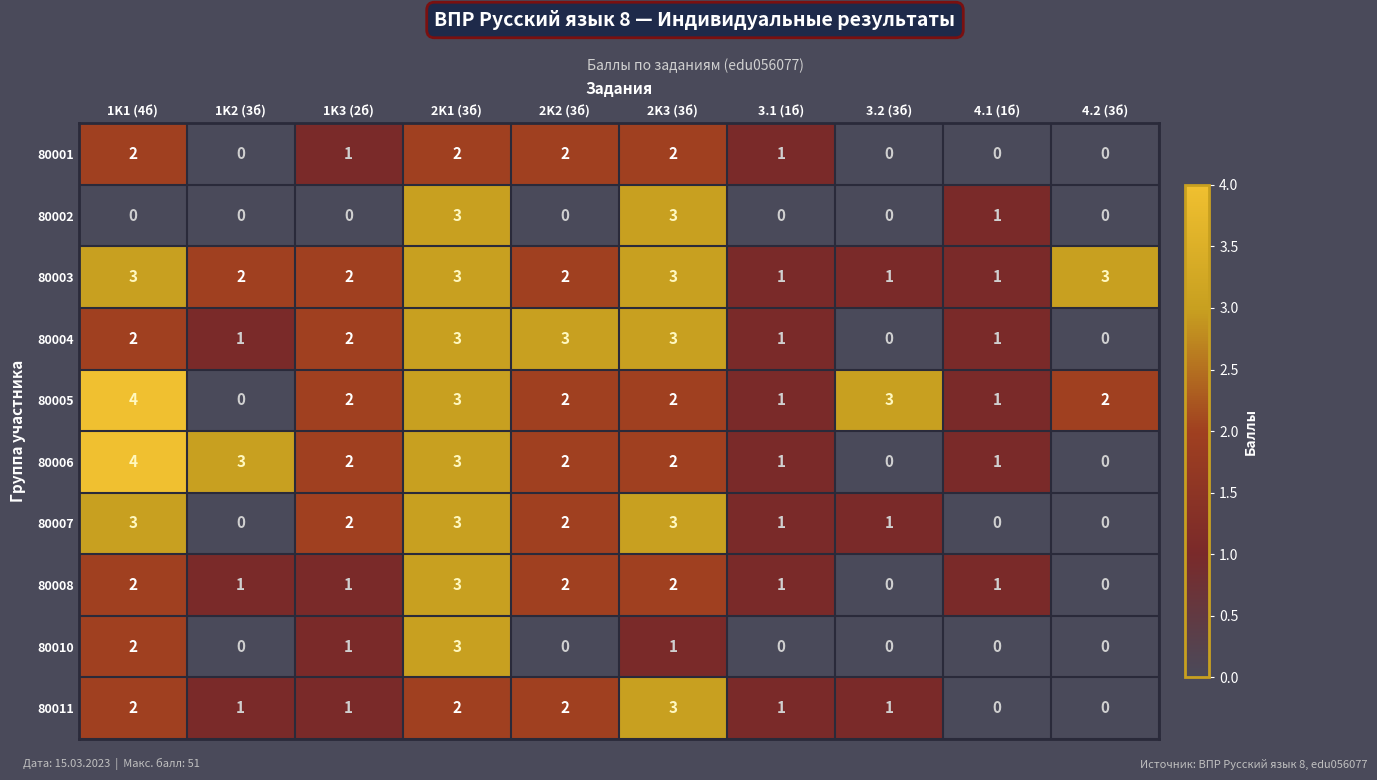

How many data points in 80005 are less than 2?

3